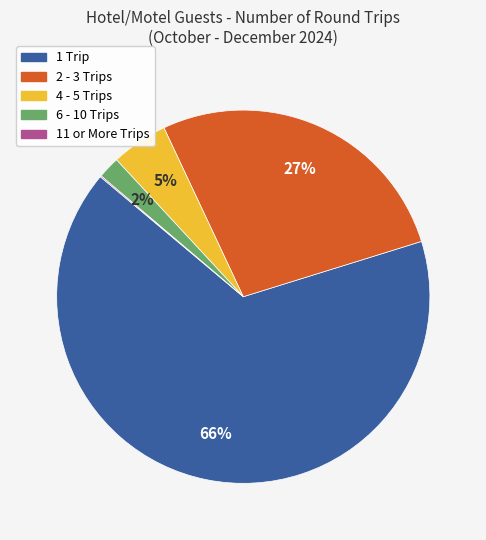

To the nearest percent, what portion does 1 Trip represent?

66%